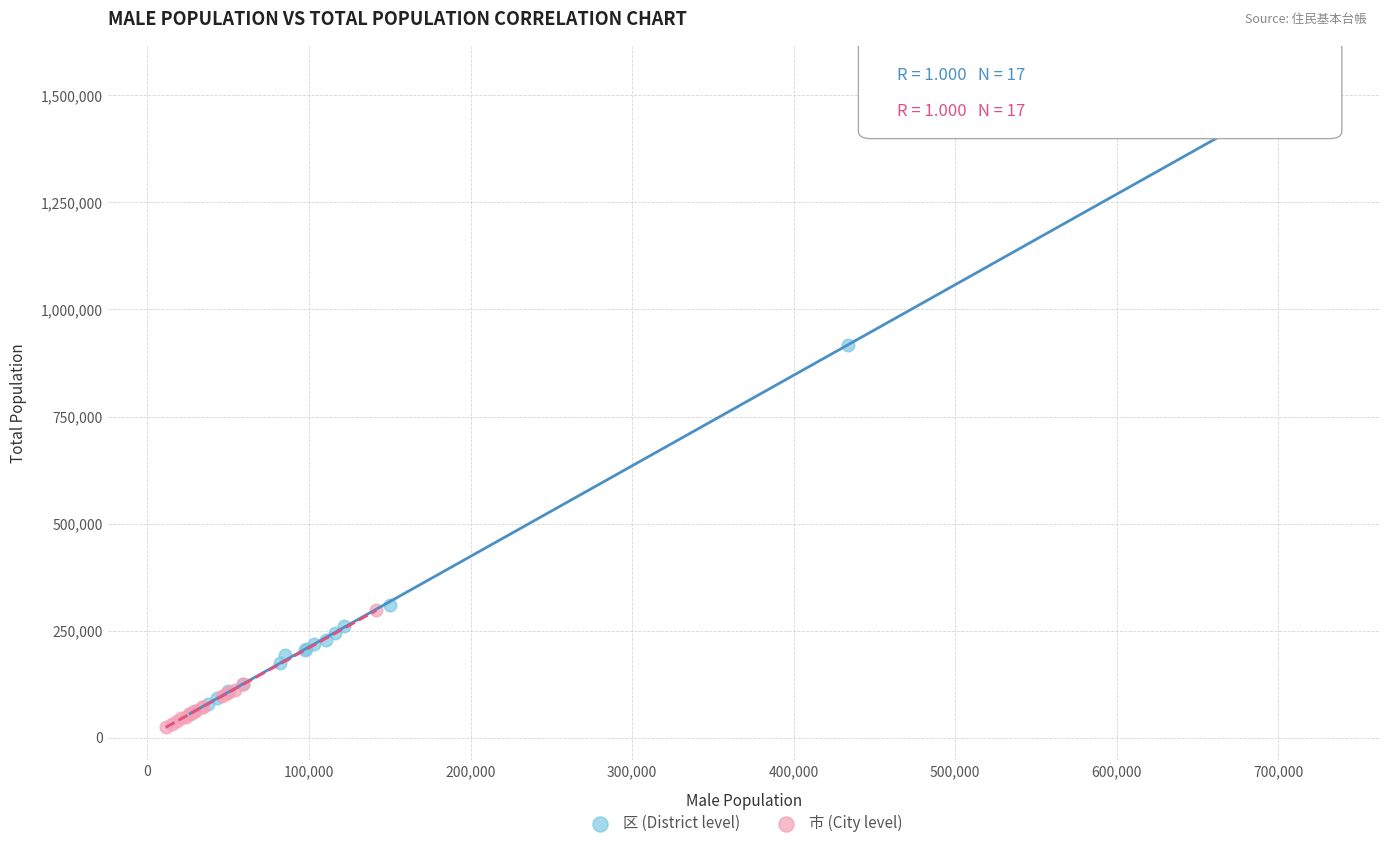

What are all the series names shown in the legend?

区 (District level), 市 (City level)